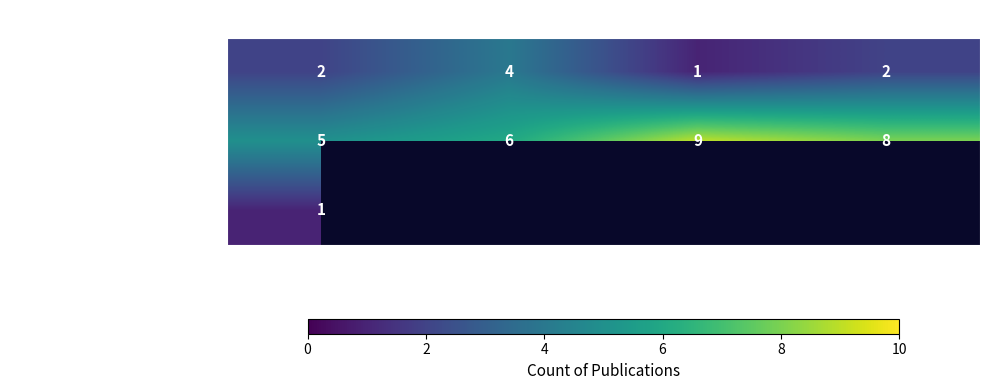

Count the number of data series in this chart.

3